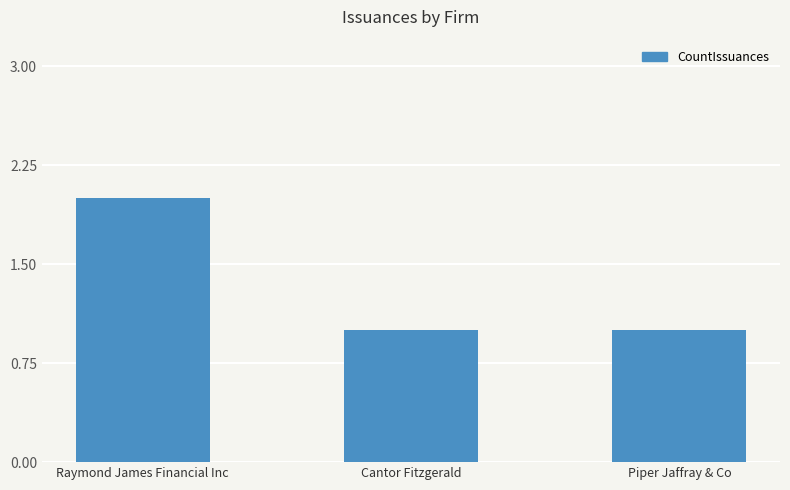

What is the average value?

1